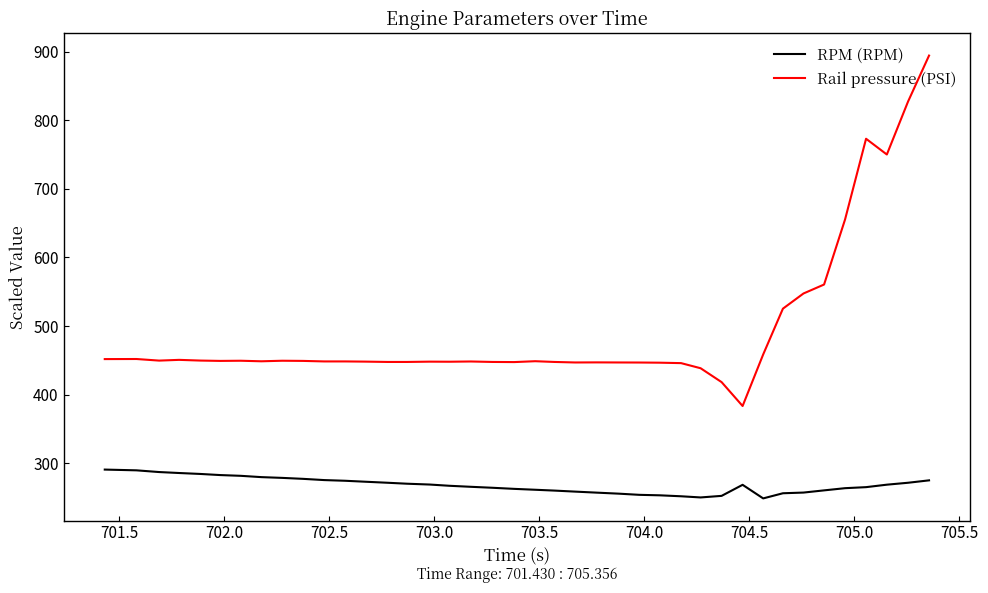

How many lines are shown in the chart?

2